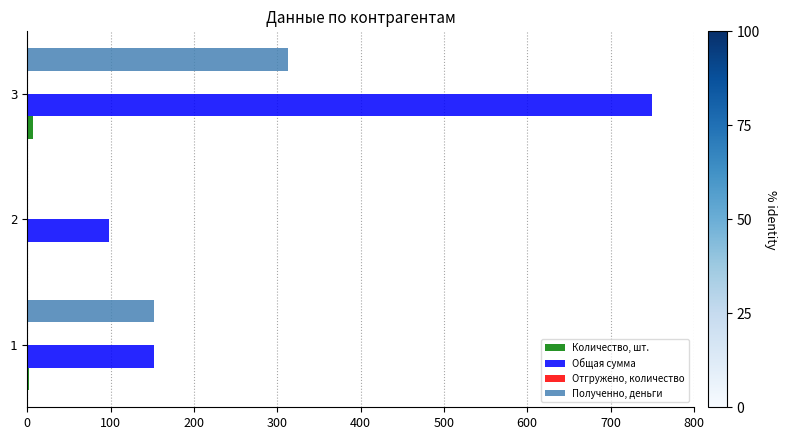

Count the number of data series in this chart.

4